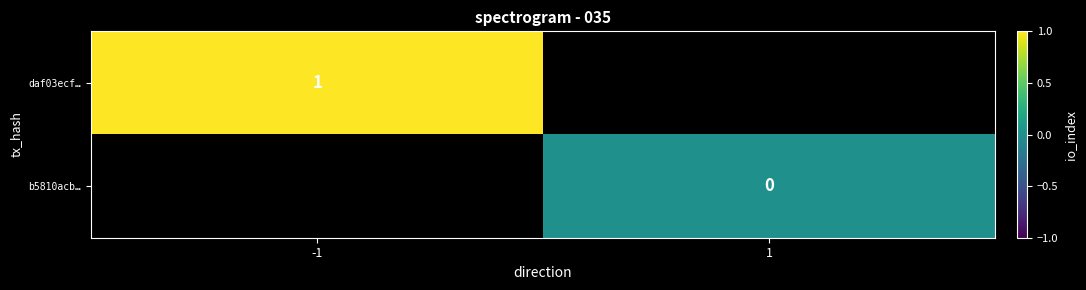

The daf03ecf… series shows 0 at -1. True or false?

False